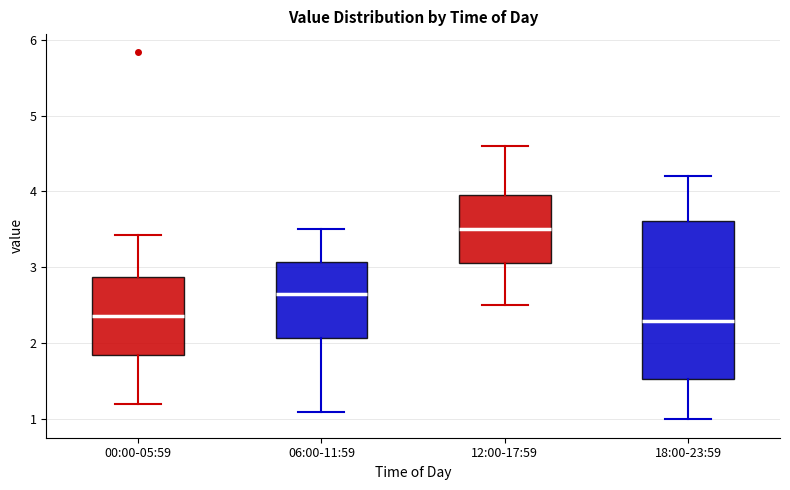

Reading left to right, read every box against the y-axis: the position of its median line, the range the box covers, and the ends of its whiskers. The values are not printed on the chart, so give them approximately, as read against the axis.

00:00-05:59: median 2.4, box 1.9 to 2.9, whiskers 1.2 to 3.4
06:00-11:59: median 2.7, box 2.1 to 3.1, whiskers 1.1 to 3.5
12:00-17:59: median 3.5, box 3.1 to 3.9, whiskers 2.5 to 4.6
18:00-23:59: median 2.3, box 1.5 to 3.6, whiskers 1.0 to 4.2